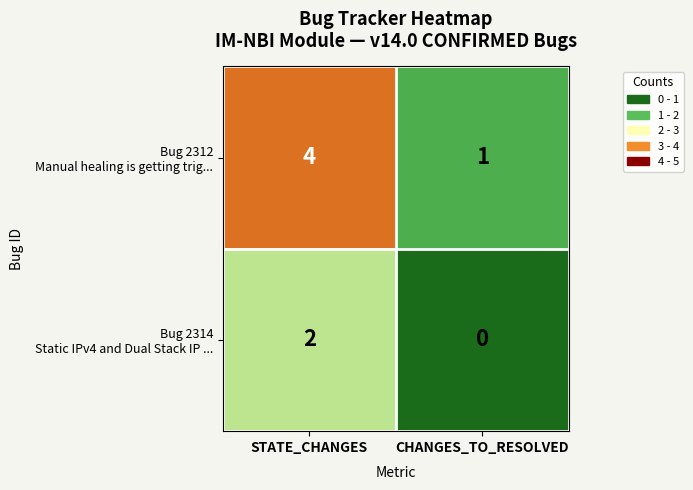

At which category is the sum across all series the highest?

STATE_CHANGES